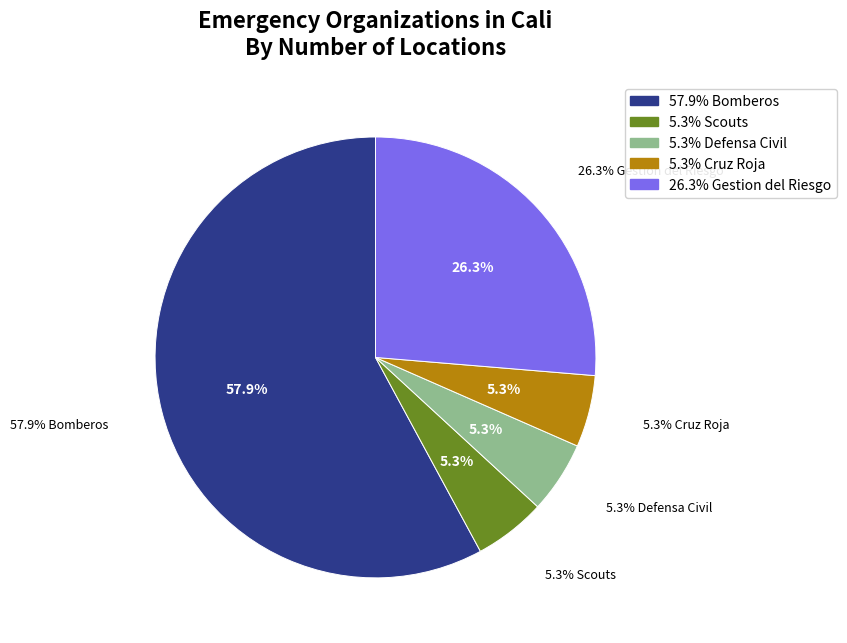

To the nearest percent, what percentage of the pie is Bomberos?

58%